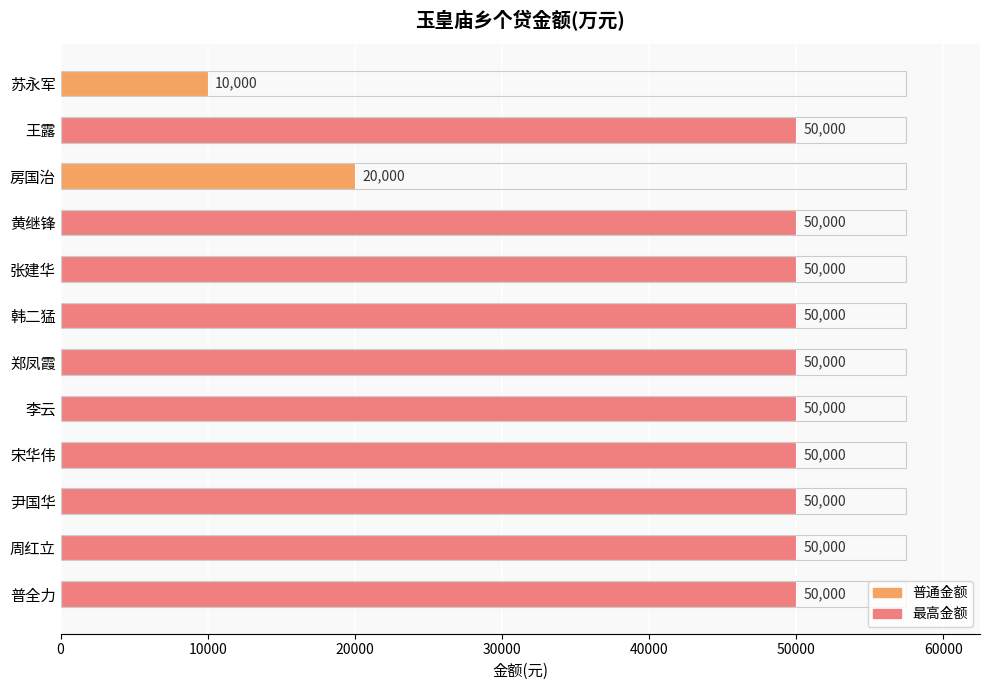

The value at 尹国华 is 50000. True or false?

True